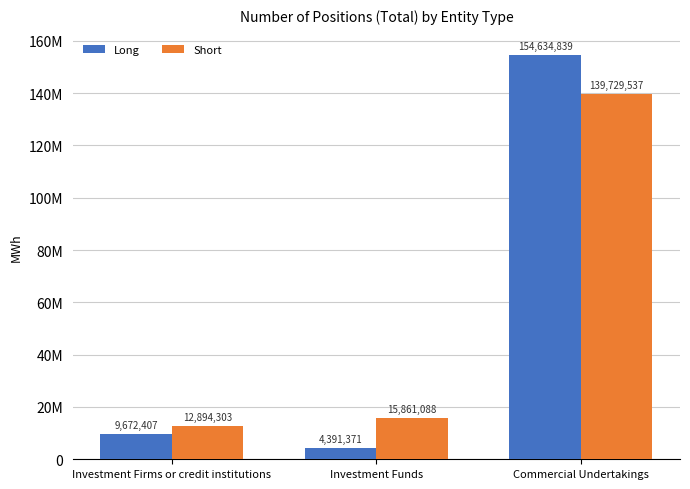

Rank the series by their average value, from lowest to highest.

Short, Long